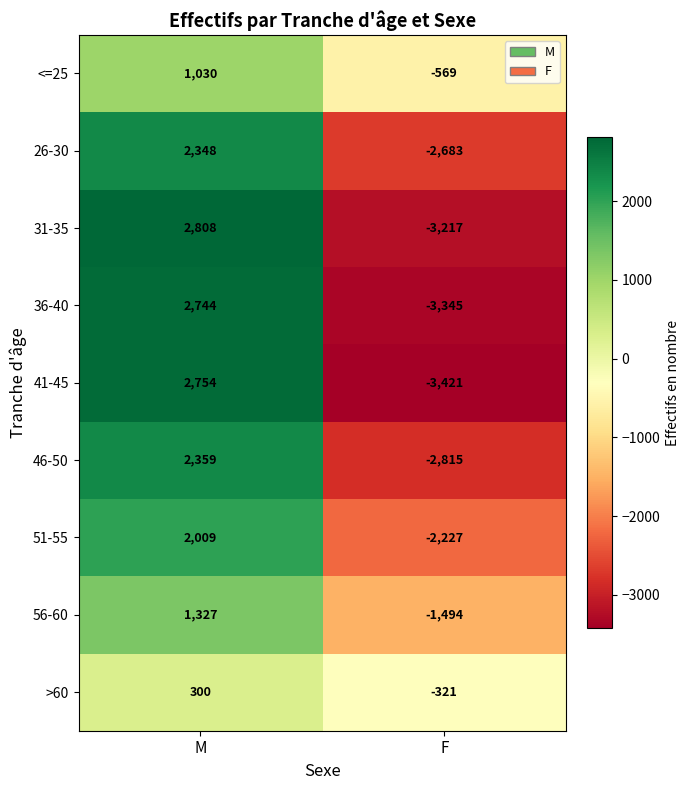

Reading left to right, extract all data points from this chart.

<=25: 1030	-569
26-30: 2348	-2683
31-35: 2808	-3217
36-40: 2744	-3345
41-45: 2754	-3421
46-50: 2359	-2815
51-55: 2009	-2227
56-60: 1327	-1494
>60: 300	-321